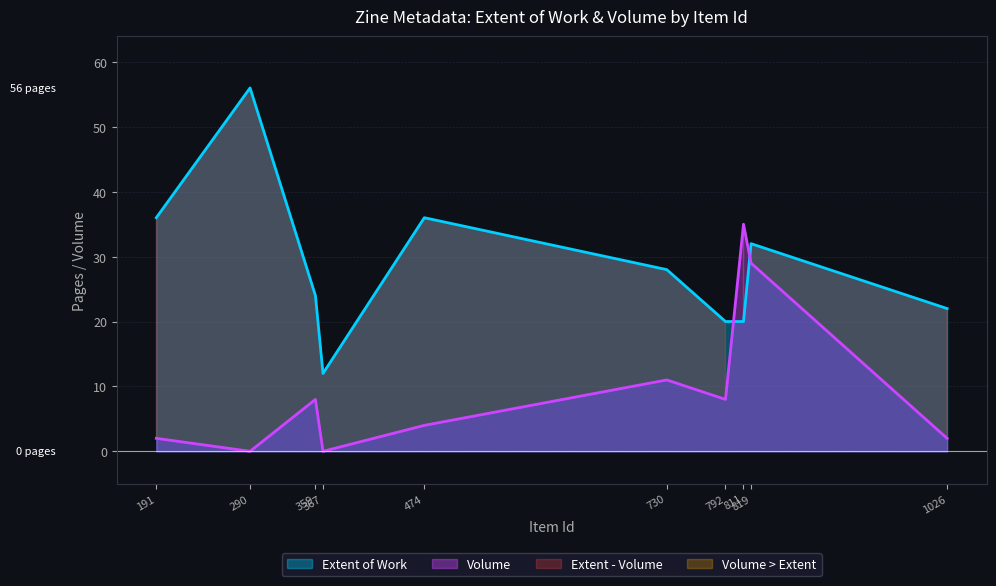

What is the difference between the highest and lowest values at 367?

12